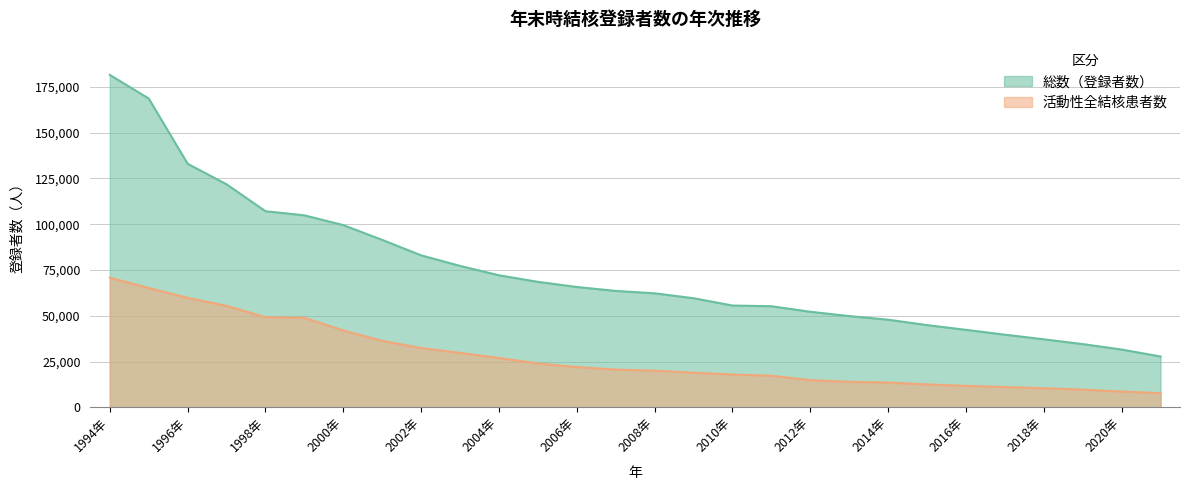

Which label corresponds to the largest value in the chart?

1994年